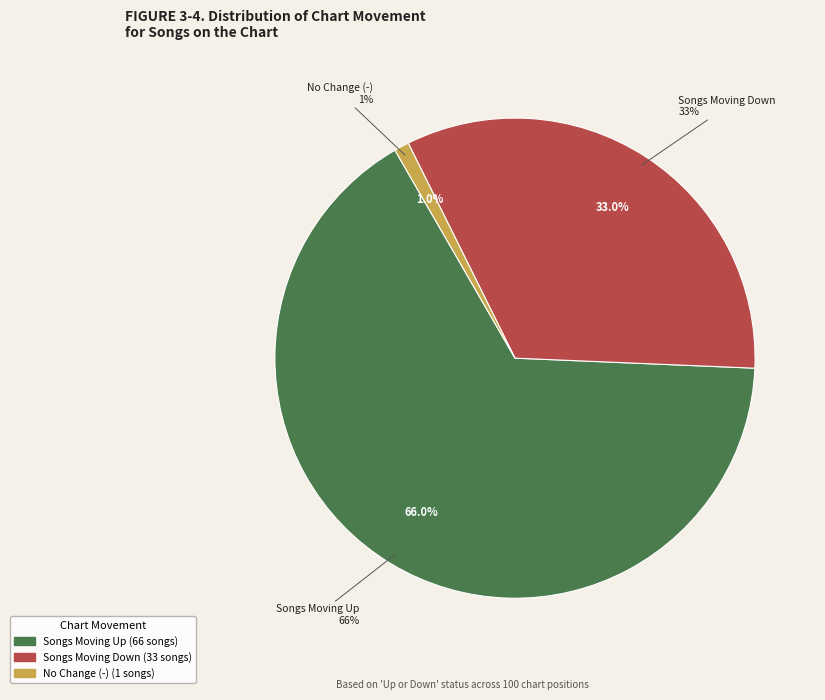

To the nearest percent, what is the average slice percentage?

33%